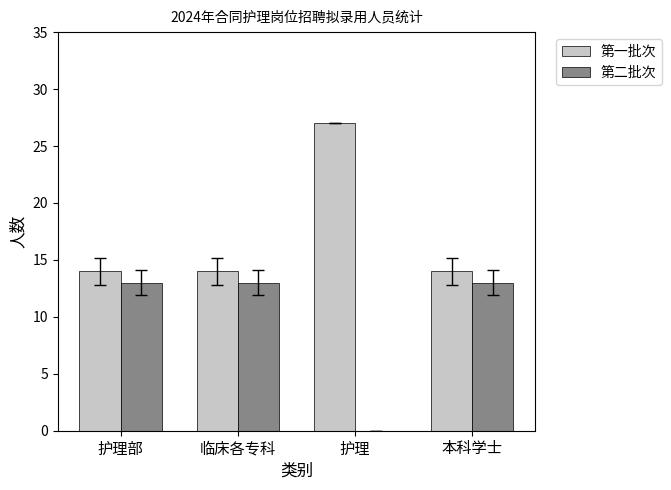

What value does the 第二批次 series have at 临床各专科, to the nearest 10?

10